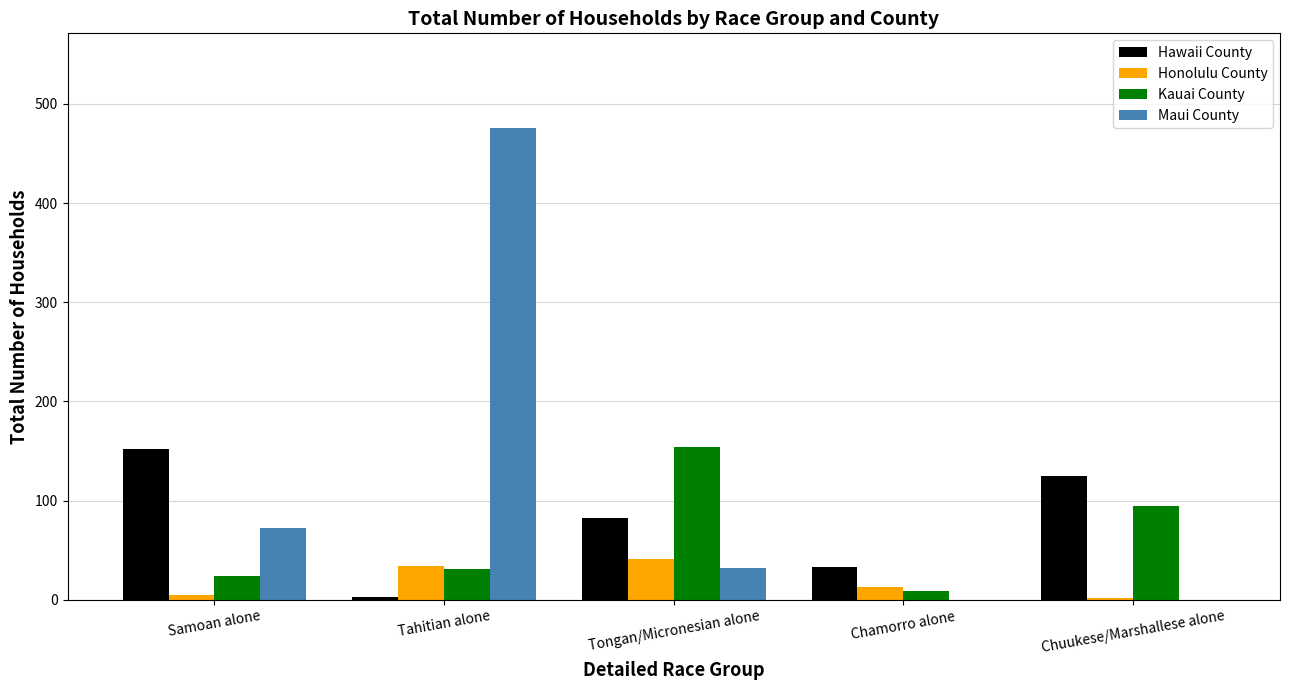

Is it true that Hawaii County equals 3 at Tahitian alone?

True